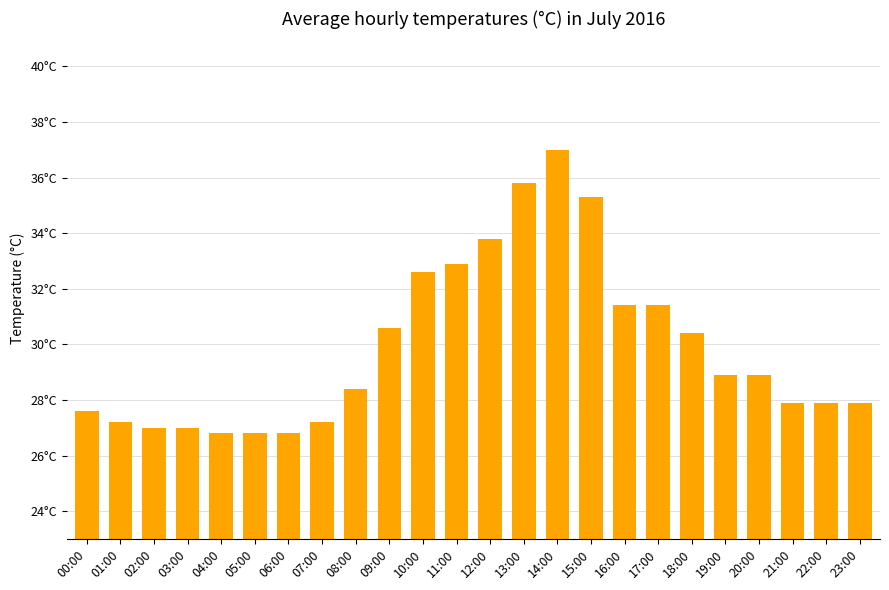

What is the average value?

29.9